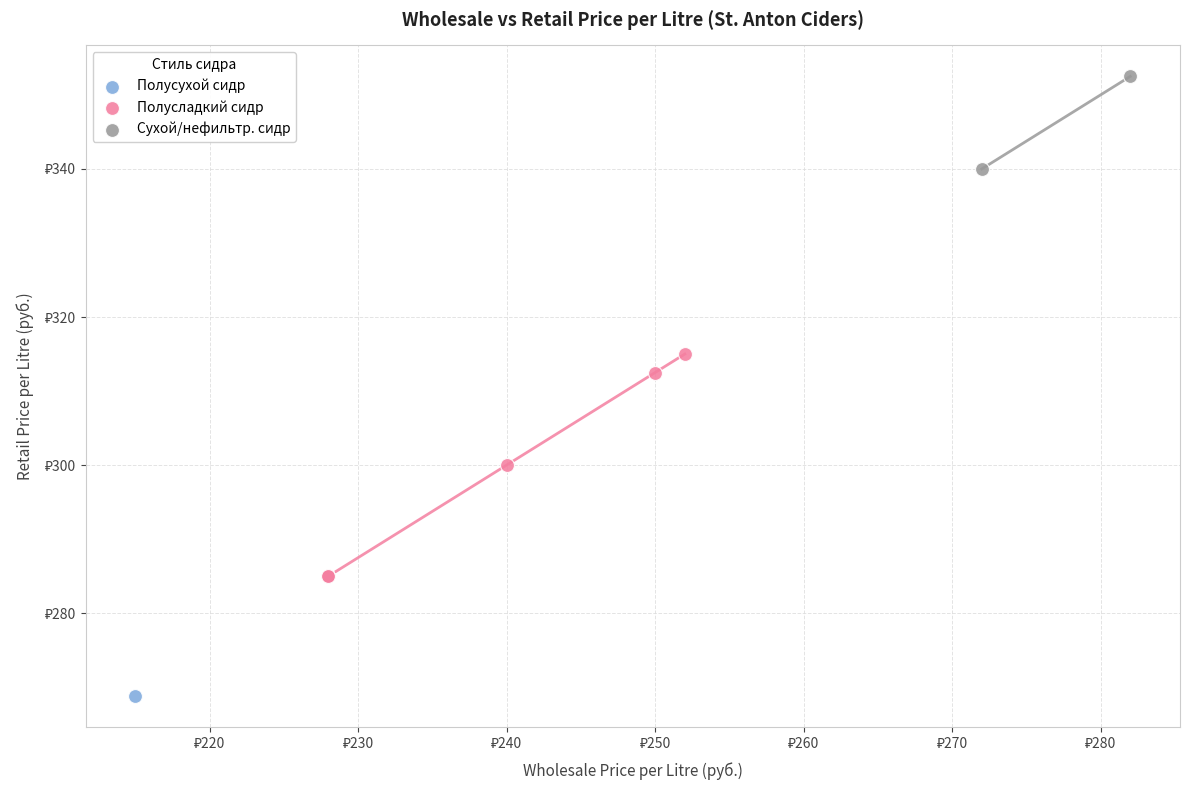

What are all the series names shown in the legend?

Полусухой сидр, Полусладкий сидр, Сухой/нефильтр. сидр